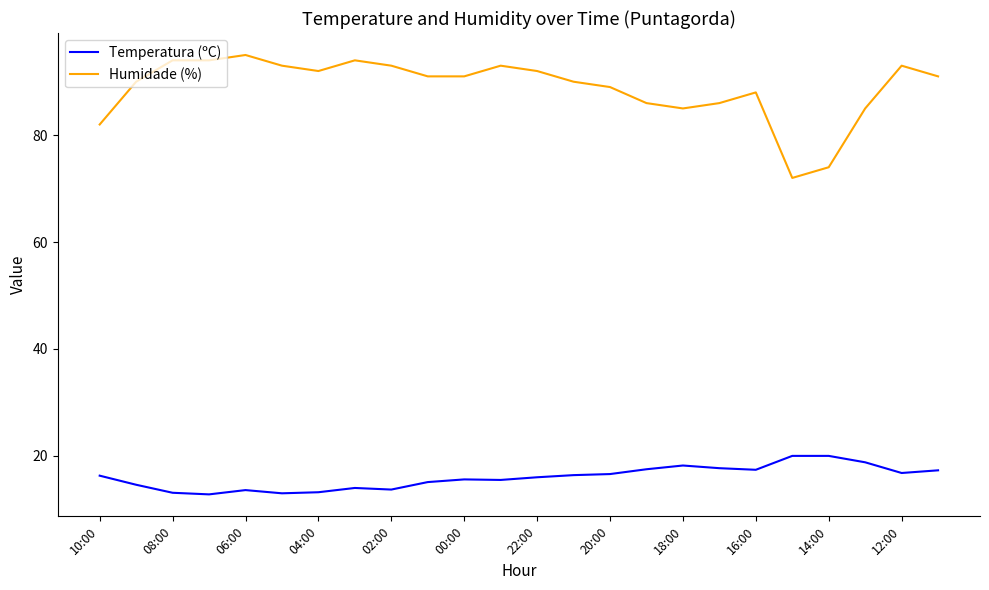

List the series in order of their overall mean, lowest first.

Temperatura (ºC), Humidade (%)